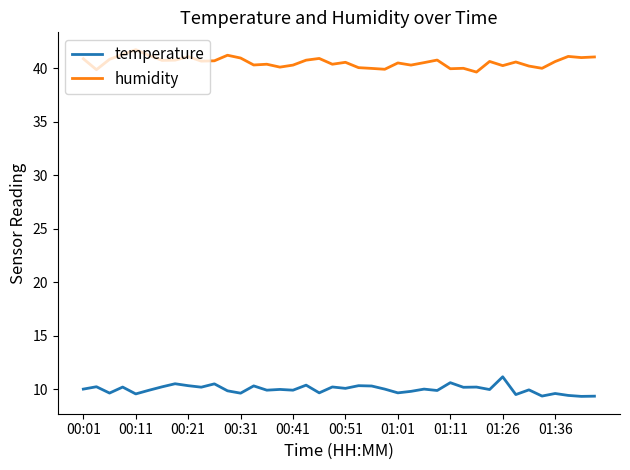

True or false: temperature and humidity intersect in this chart.

False